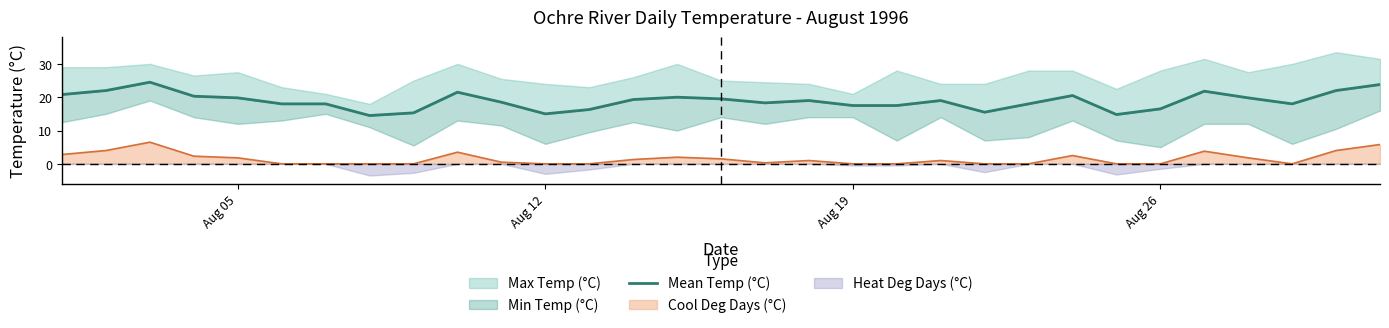

True or false: the data has more than 1 interior local peaks.

True